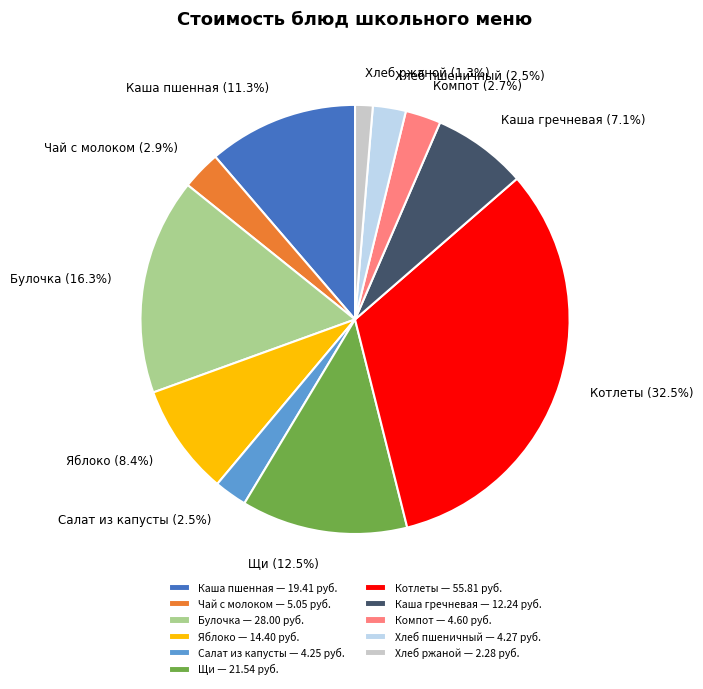

How much of the chart is everything except Каша пшенная?

88.7%